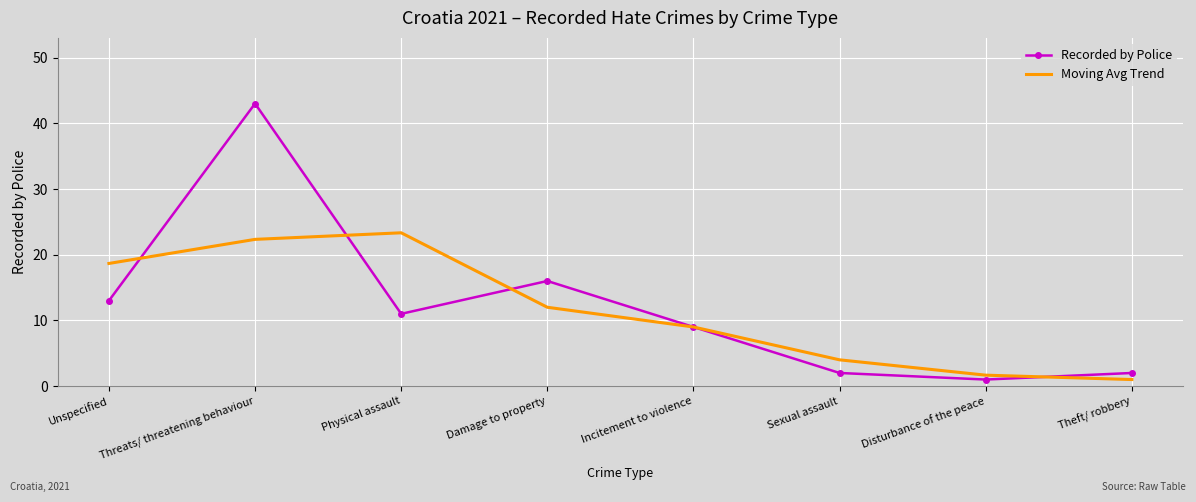

What is the average value of the Moving Avg Trend series?

11.5